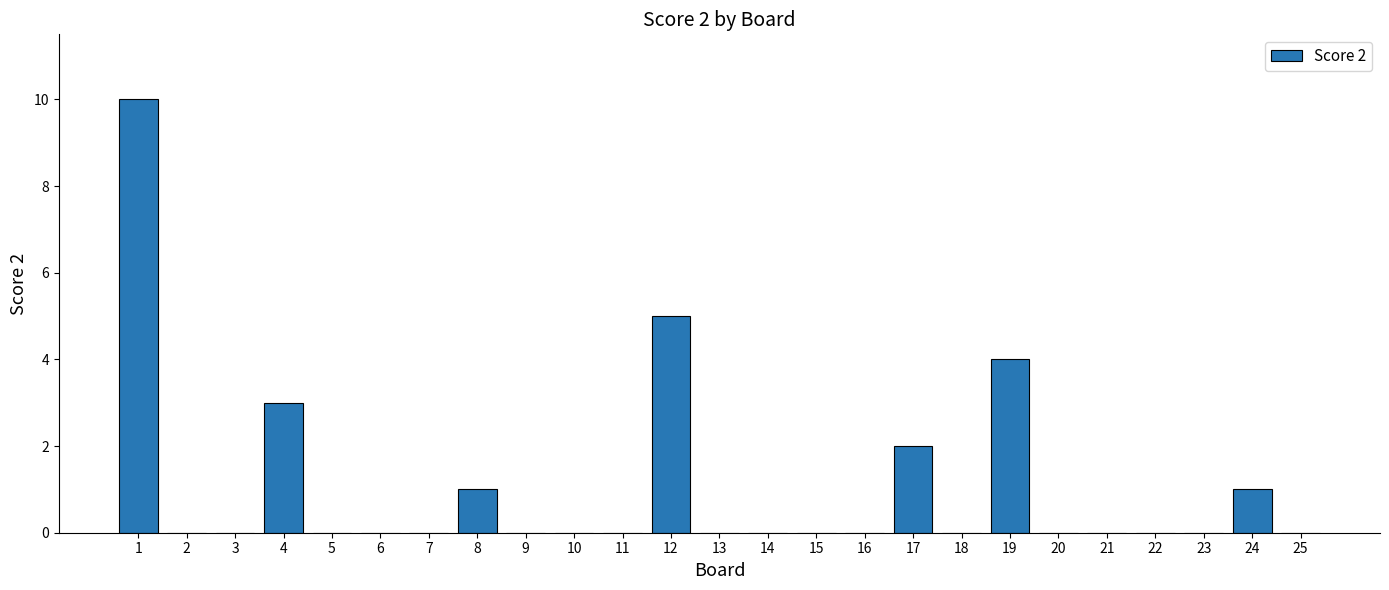

Reading left to right, what are all the values shown in this chart?

1=10	2=0	3=0	4=3	5=0	6=0	7=0	8=1	9=0	10=0	11=0	12=5	13=0	14=0	15=0	16=0	17=2	18=0	19=4	20=0	21=0	22=0	23=0	24=1	25=0